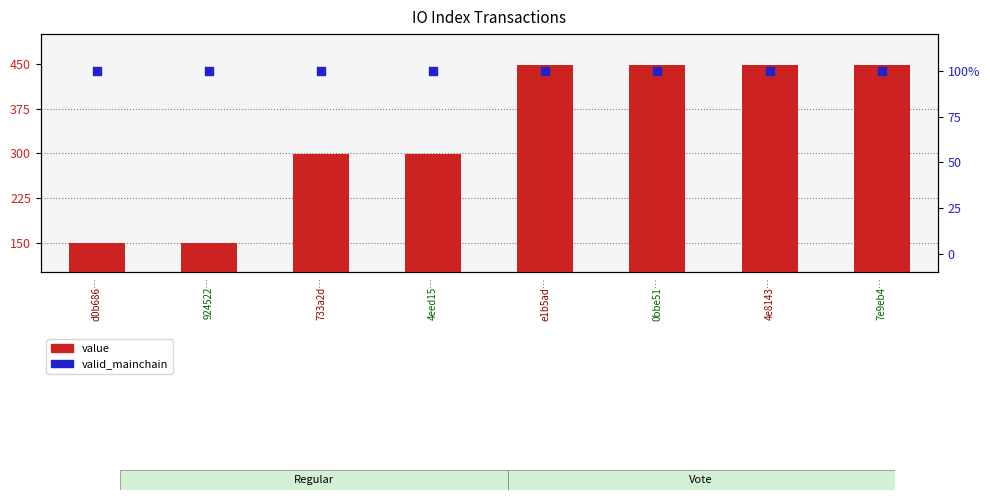

Is the value of value at 7e9eb4… greater than the value of valid_mainchain at 4e8143…?

Yes